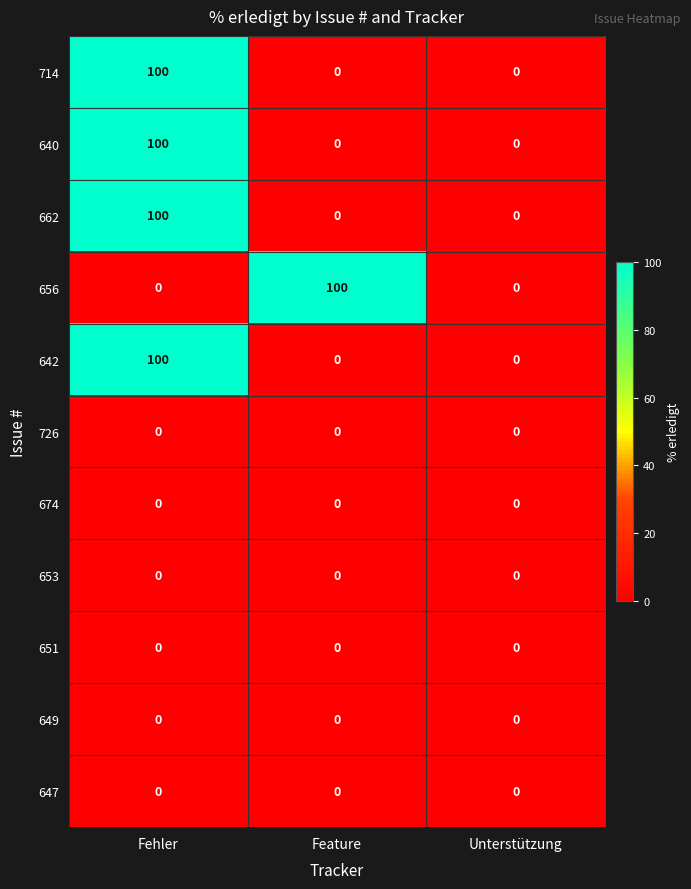

What is the highest value of the 642 series?

100